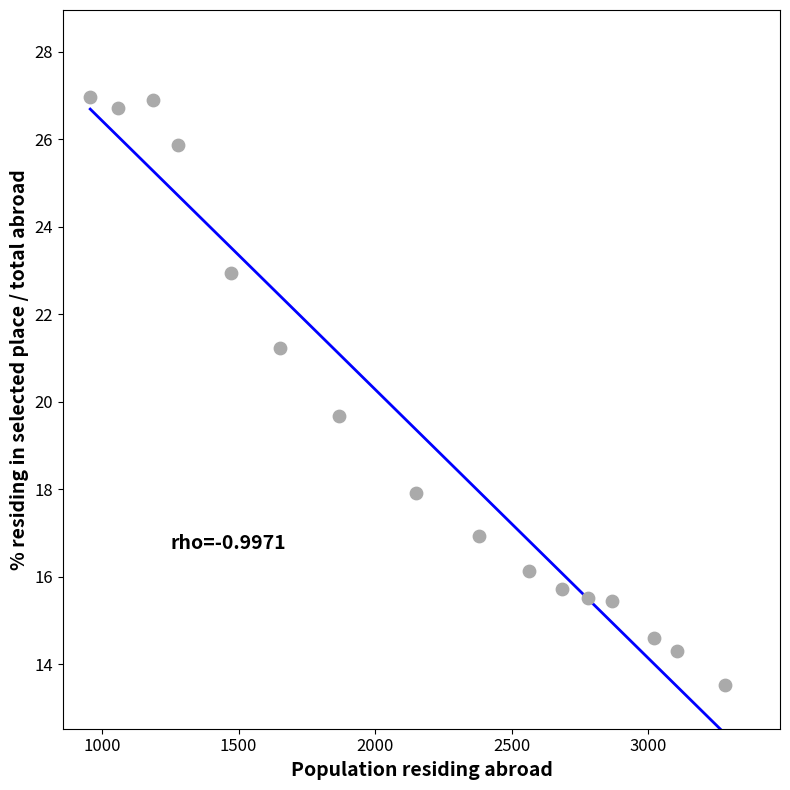

What Y value in the scatter plot is closest to 20?

19.7